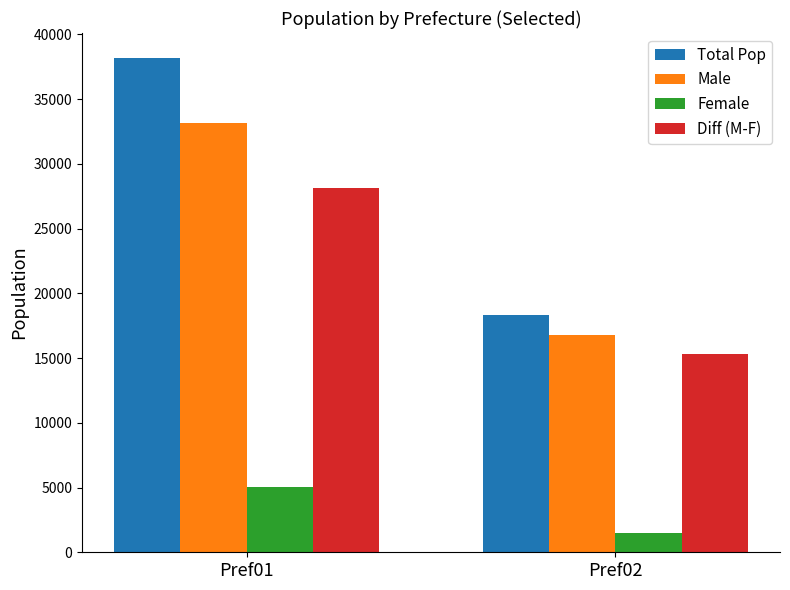

What is the difference between the highest and lowest values at Pref01?

33160